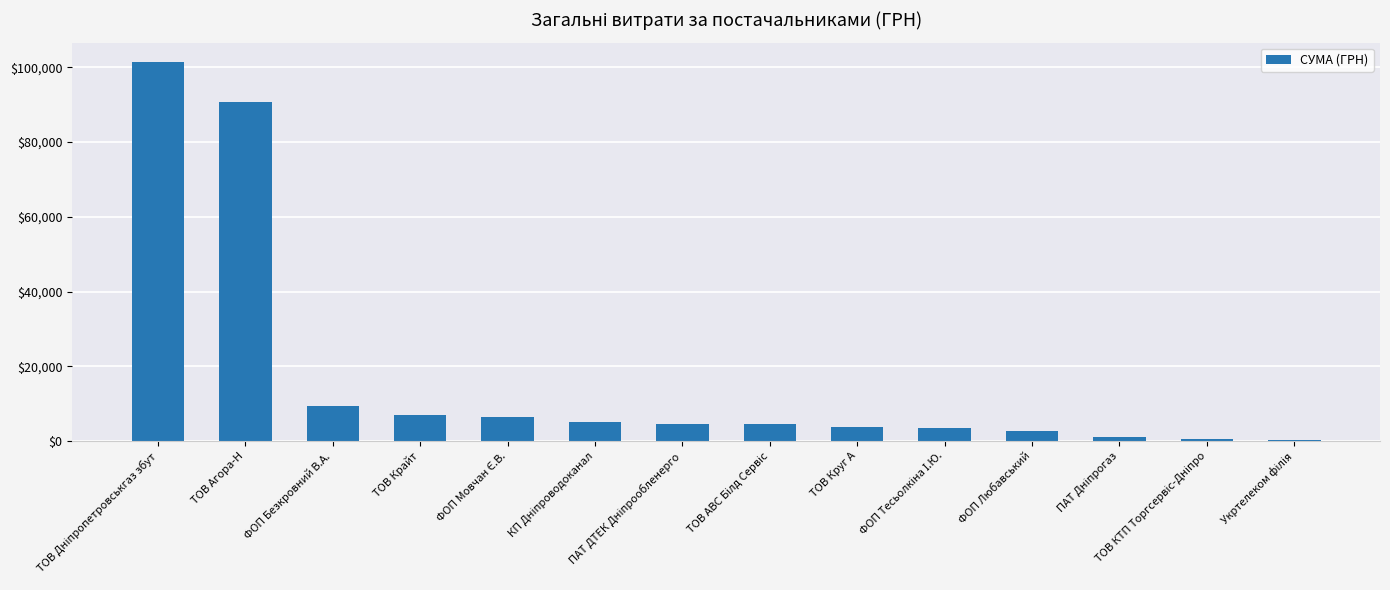

The chart shows a value of 6987.8 at ТОВ Крайт. True or false?

True